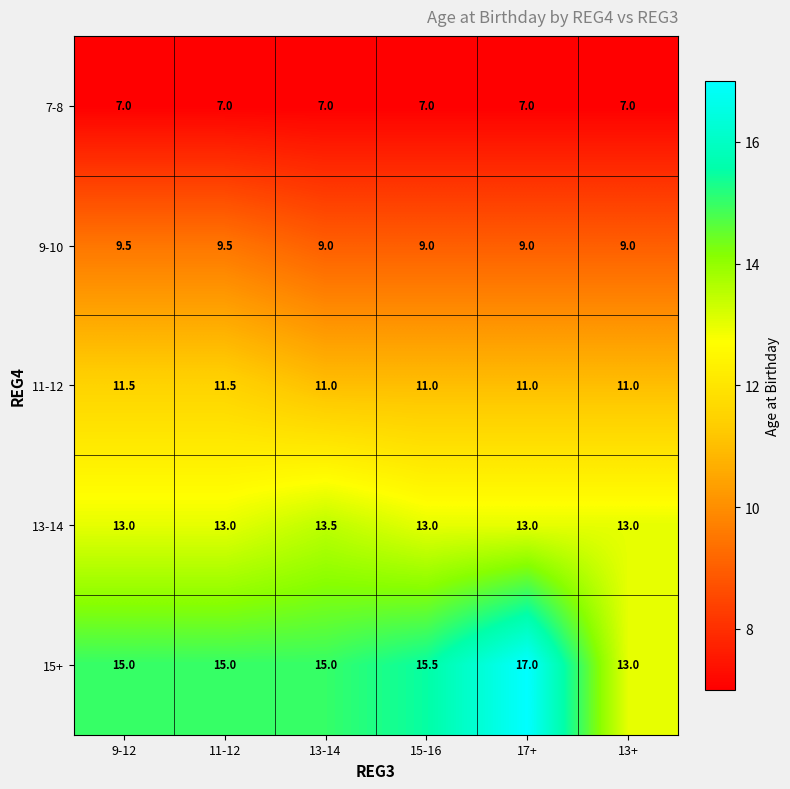

What is the sum of all 7-8 values?

42.0